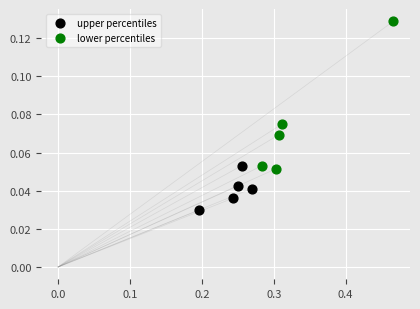

Which series contains the highest Y value?

lower percentiles